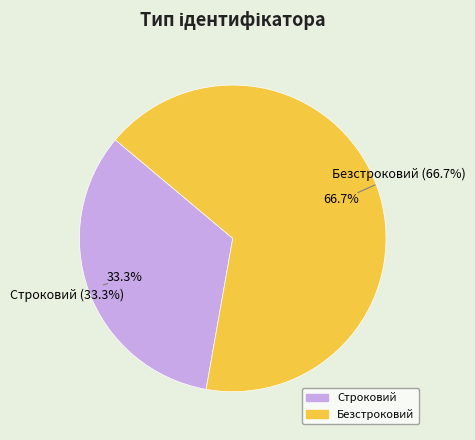

To the nearest percent, what percentage of the pie is Строковий?

33%